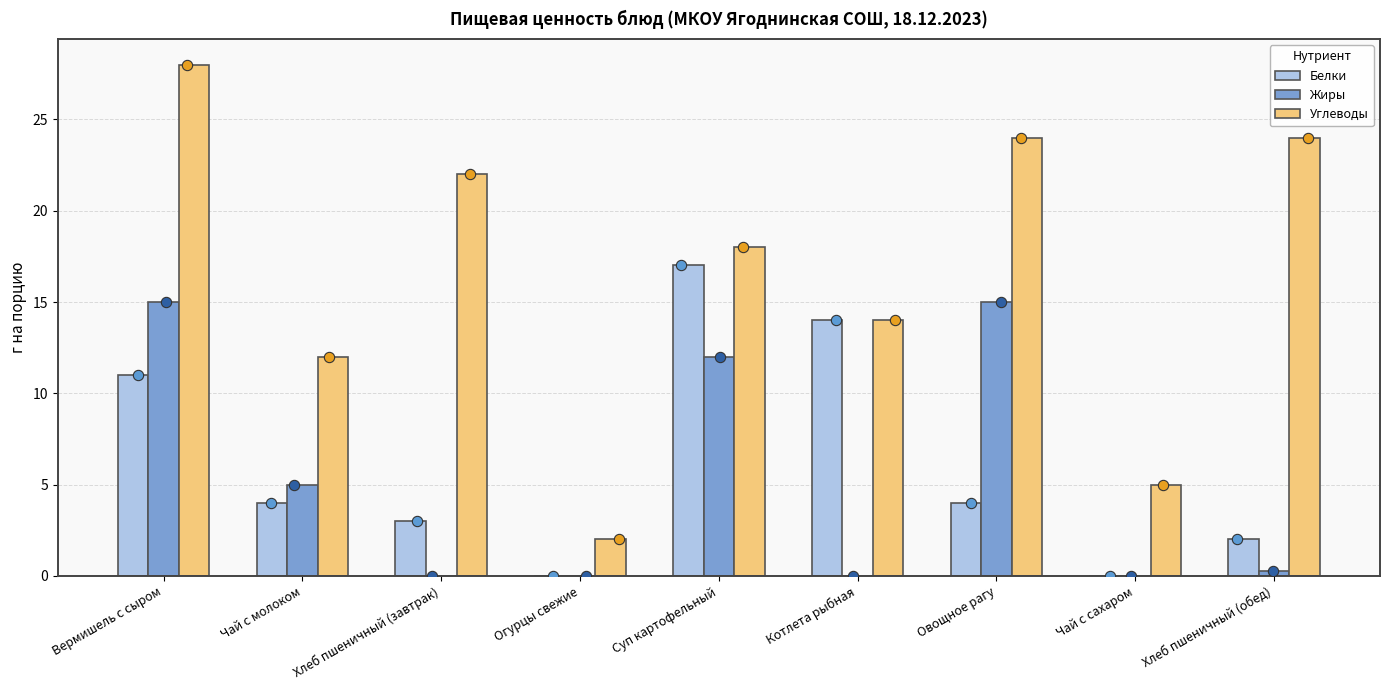

Which series has the largest total across all categories?

Углеводы